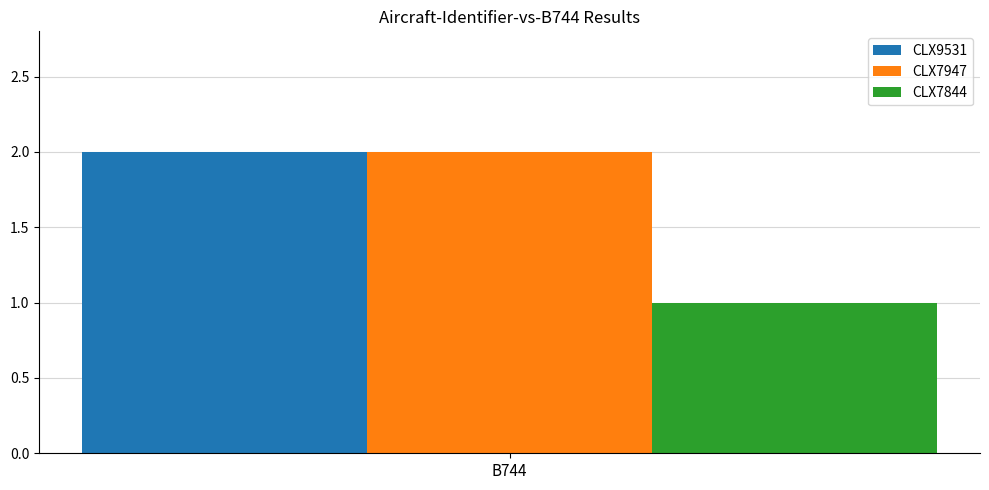

At which category is the sum across all series the highest?

B744